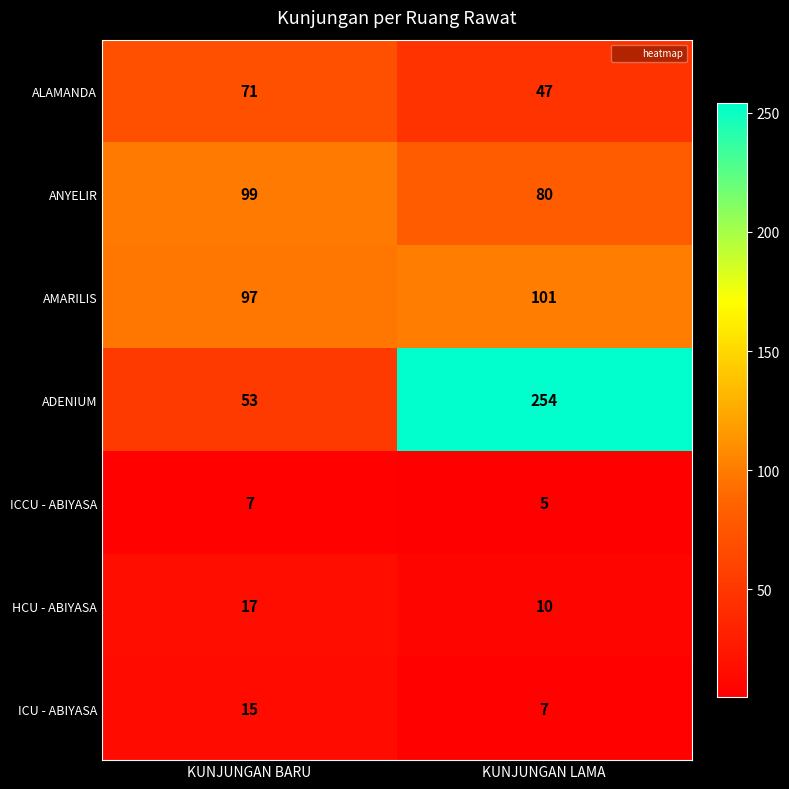

Reading left to right, list all the values displayed in this chart.

ALAMANDA: 71	47
ANYELIR: 99	80
AMARILIS: 97	101
ADENIUM: 53	254
ICCU - ABIYASA: 7	5
HCU - ABIYASA: 17	10
ICU - ABIYASA: 15	7